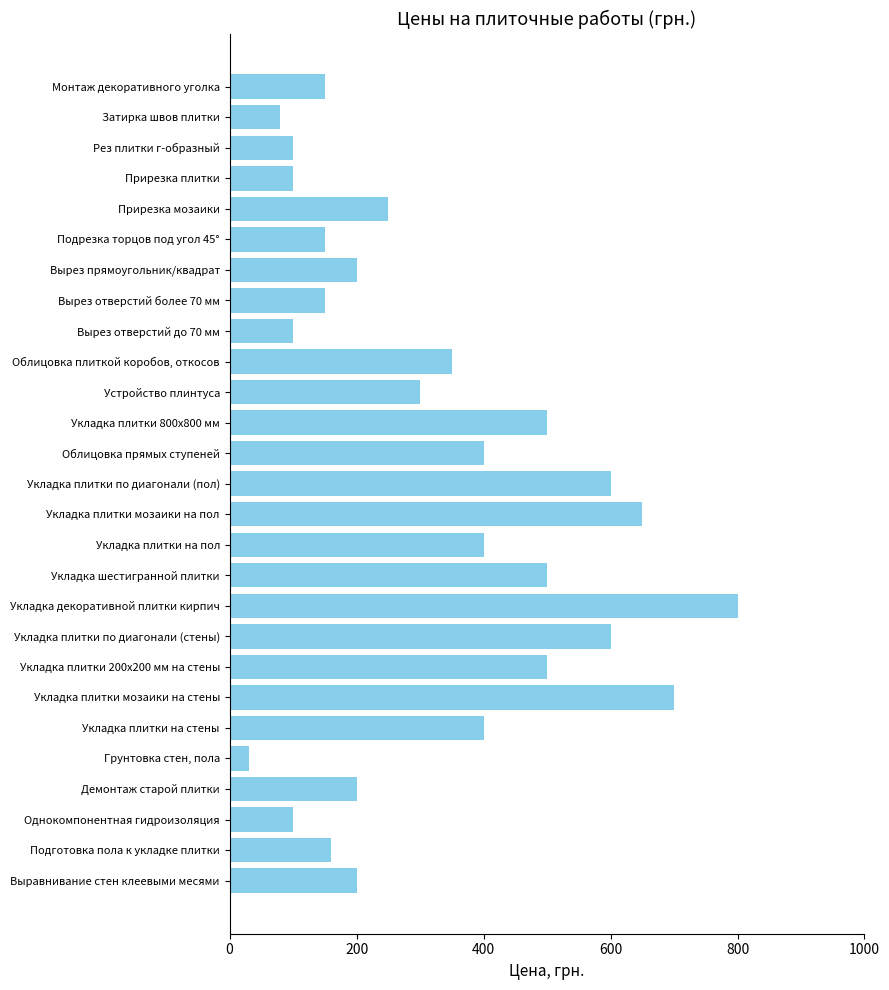

Which category has the highest value across all series?

Укладка декоративной плитки кирпич